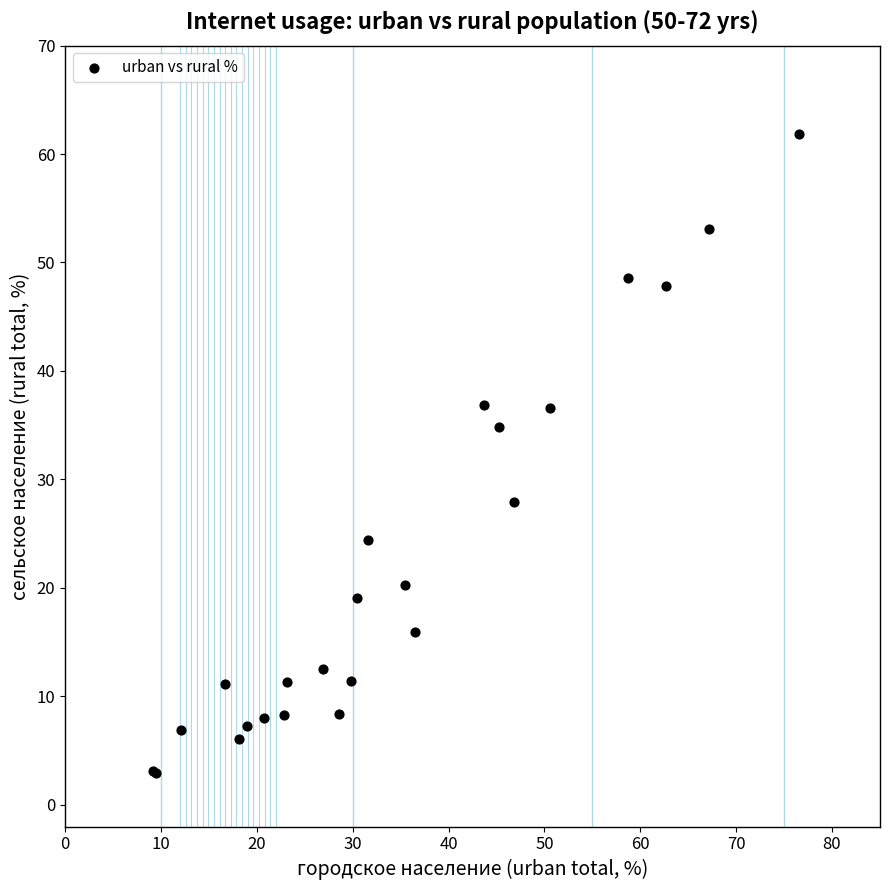

What Y value in the scatter plot is closest to 32?

34.8